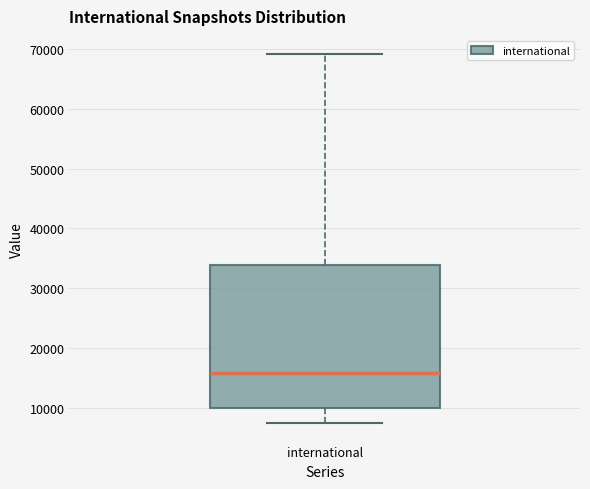

Where does the median line of the box for international sit on the y-axis? The values are not printed on the chart, so give them approximately, as read against the axis.

16000